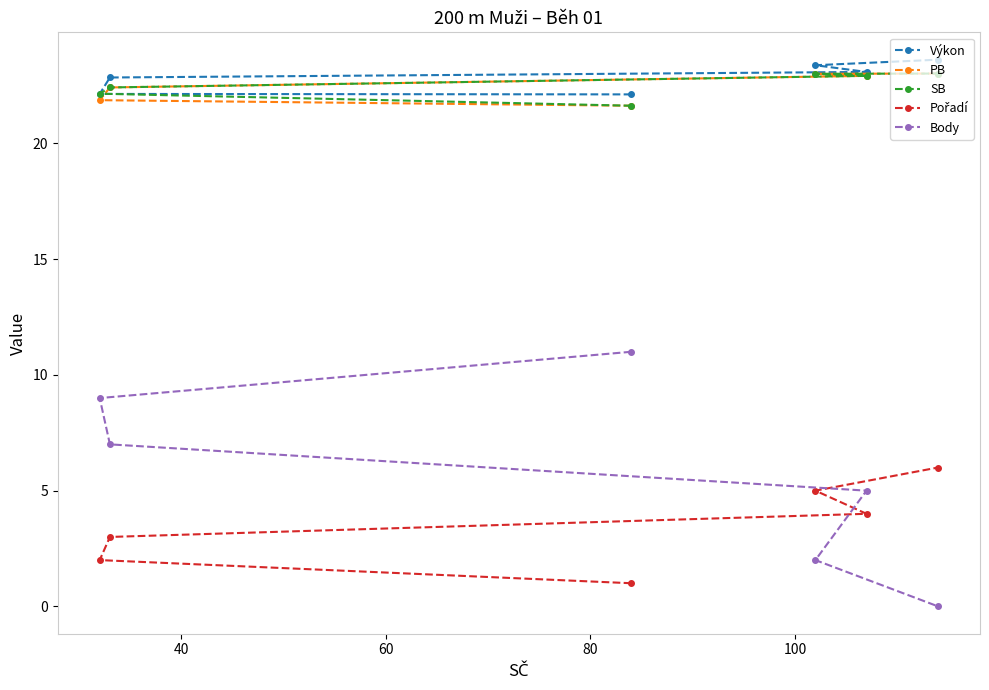

Which series has the widest spread of values?

Body